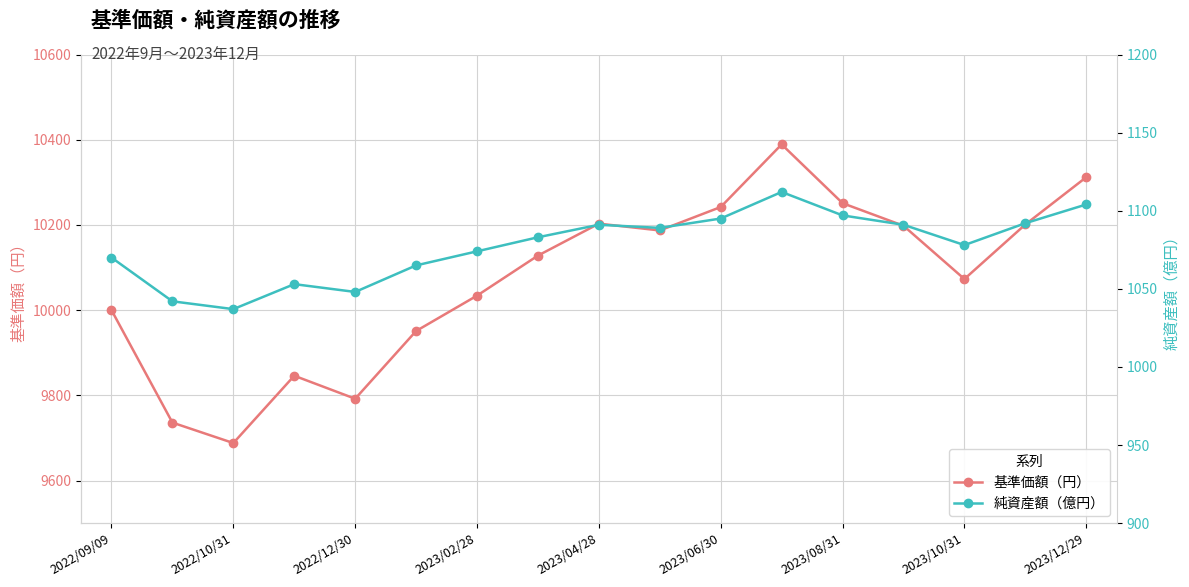

What is the sum of all 純資産額（億円） values?

18321